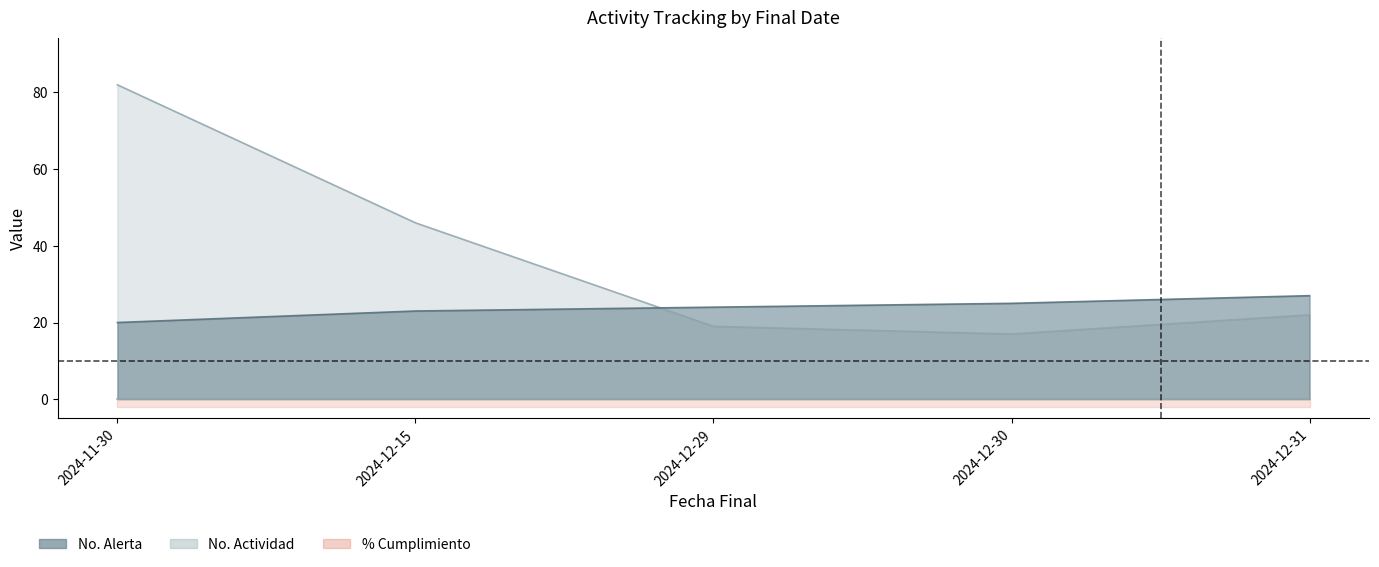

At which label does No. Alerta first exceed 24?

2024-12-30